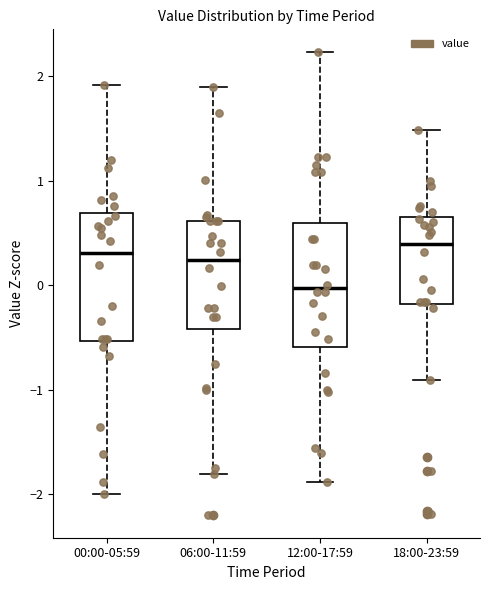

Reading left to right, read every box against the y-axis: the position of its median line, the range the box covers, and the ends of its whiskers. The values are not printed on the chart, so give them approximately, as read against the axis.

00:00-05:59: median 0.3, box -0.5 to 0.7, whiskers -2.0 to 1.9
06:00-11:59: median 0.2, box -0.4 to 0.6, whiskers -1.8 to 1.9
12:00-17:59: median 0.0, box -0.6 to 0.6, whiskers -1.9 to 2.2
18:00-23:59: median 0.4, box -0.2 to 0.7, whiskers -0.9 to 1.5